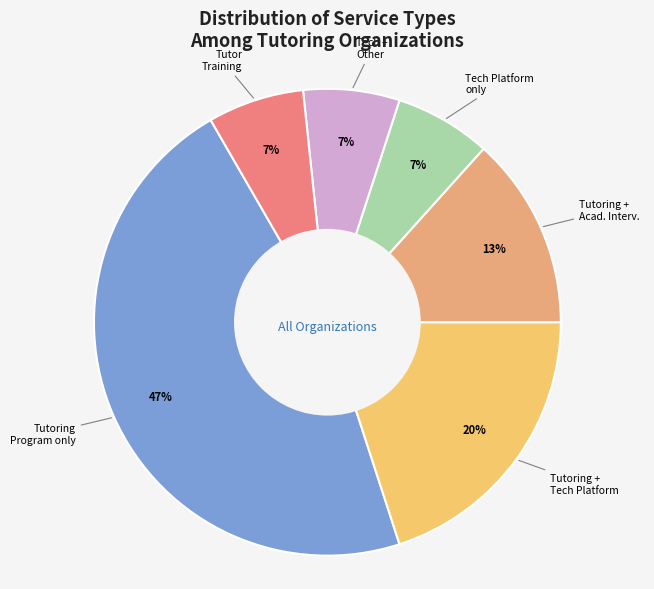

Count the number of slices in the pie.

6